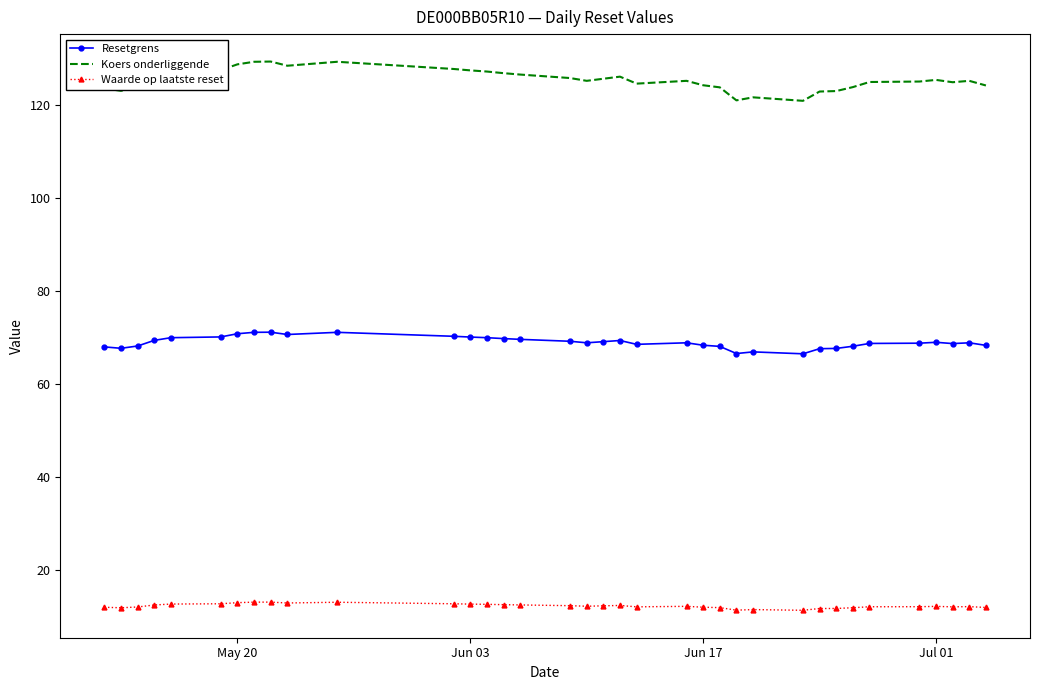

Which series has the largest total across all categories?

Koers onderliggende